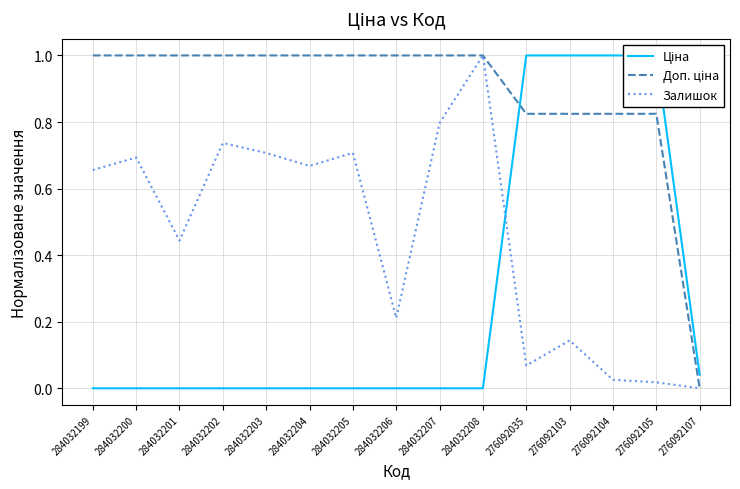

Read the Залишок value at 284032206.

0.2